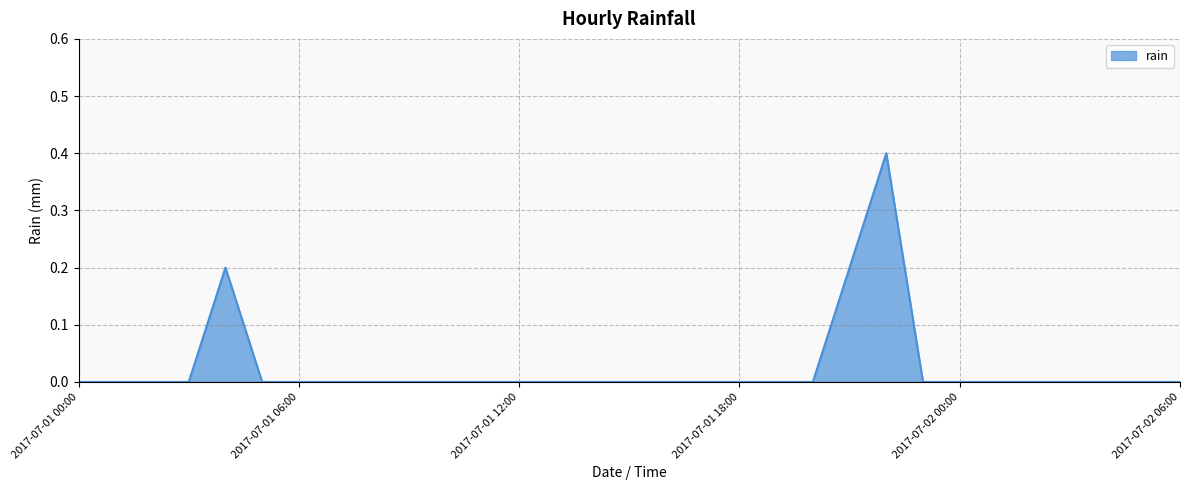

What is the difference between the maximum and minimum values?

0.4